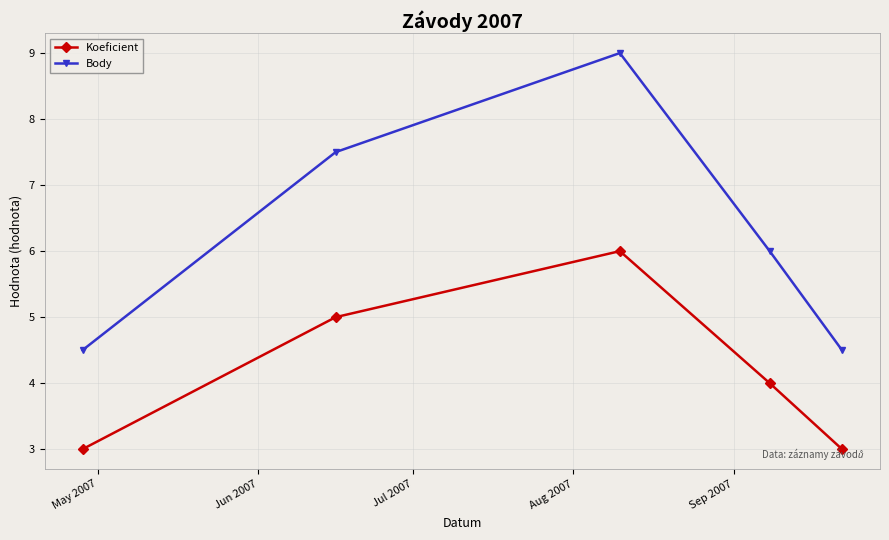

List the series in order of their overall mean, lowest first.

Koeficient, Body